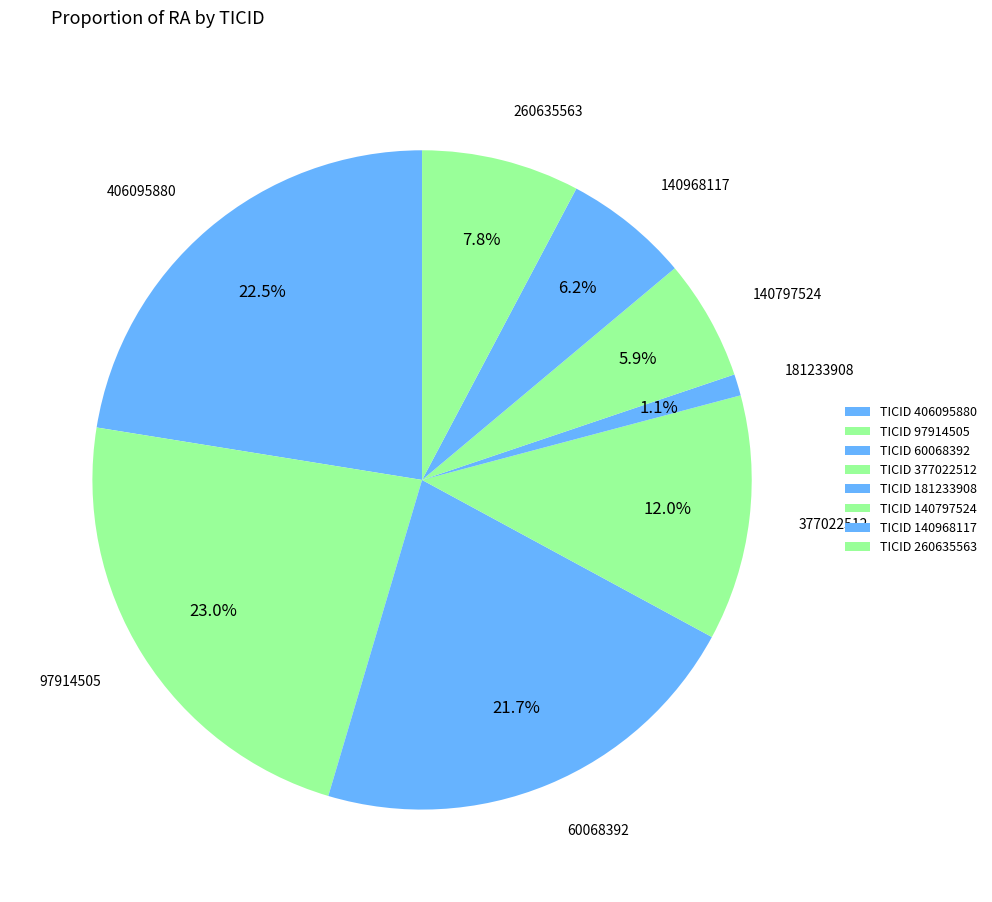

Count the number of slices in the pie.

8